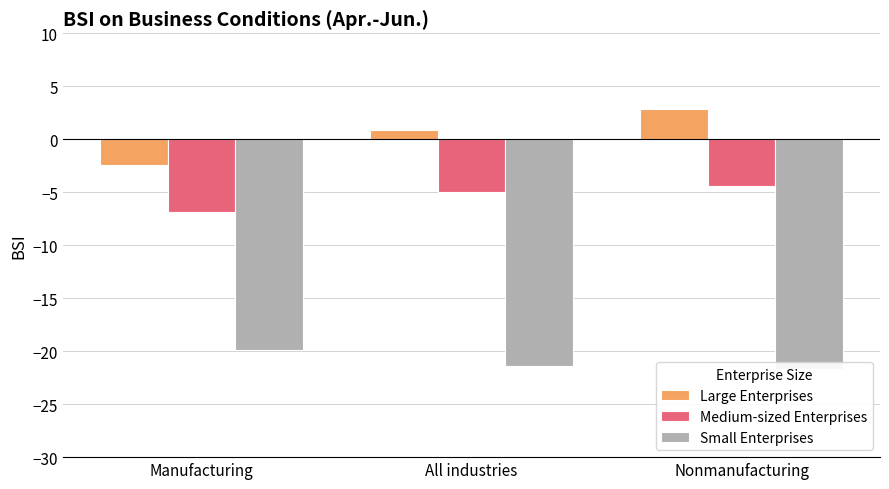

What is the value of the Large Enterprises bar at the 3rd from the left?

2.9